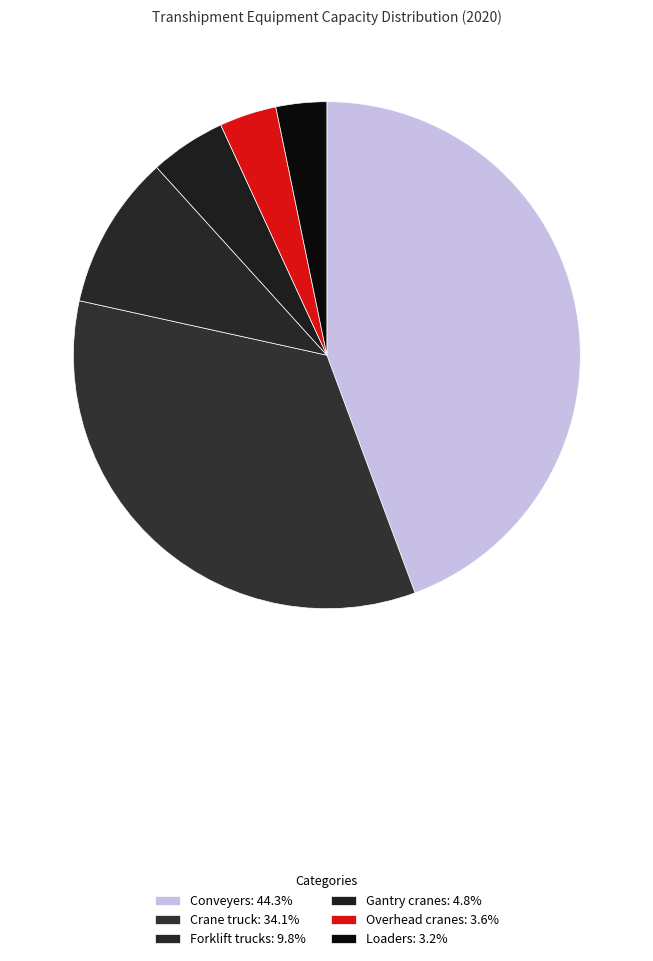

To the nearest percent, what is the difference between the largest and smallest slice percentages?

41%